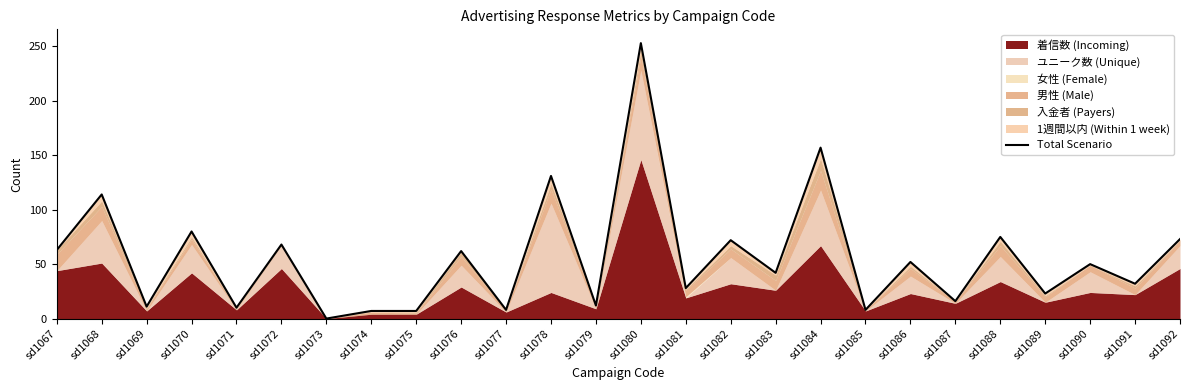

Reading right to left, list all the values displayed in this chart.

sd1092=73	sd1091=32	sd1090=50	sd1089=23	sd1088=75	sd1087=16	sd1086=52	sd1085=8	sd1084=157	sd1083=42	sd1082=72	sd1081=28	sd1080=253	sd1079=12	sd1078=131	sd1077=8	sd1076=62	sd1075=7	sd1074=7	sd1073=0	sd1072=68	sd1071=10	sd1070=80	sd1069=11	sd1068=114	sd1067=63